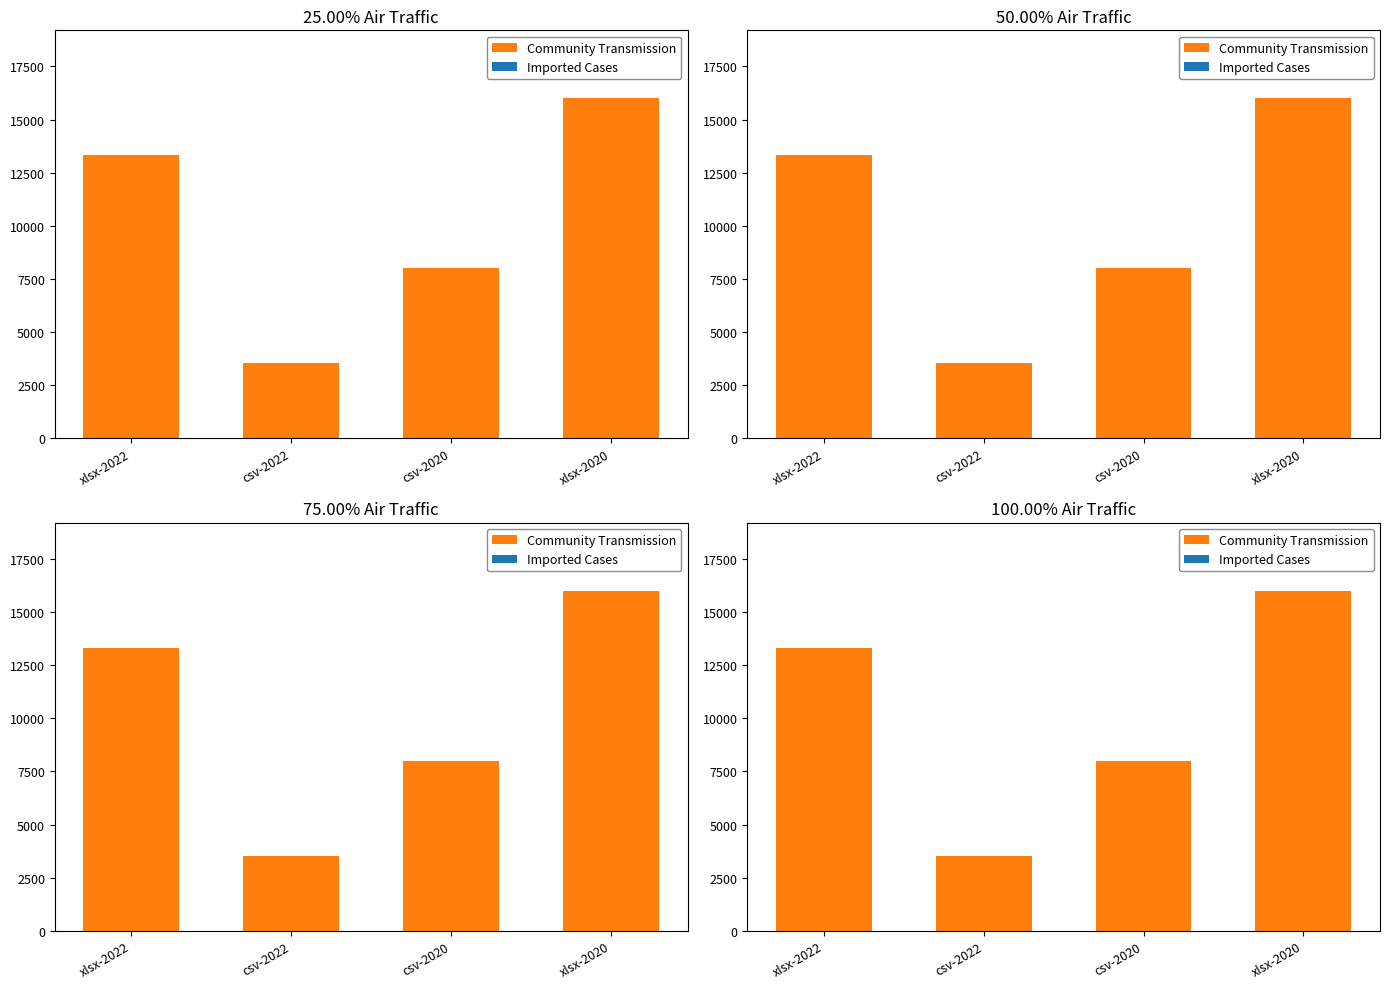

Rank the series at xlsx-2020 from lowest to highest value.

Imported Cases, Community Transmission